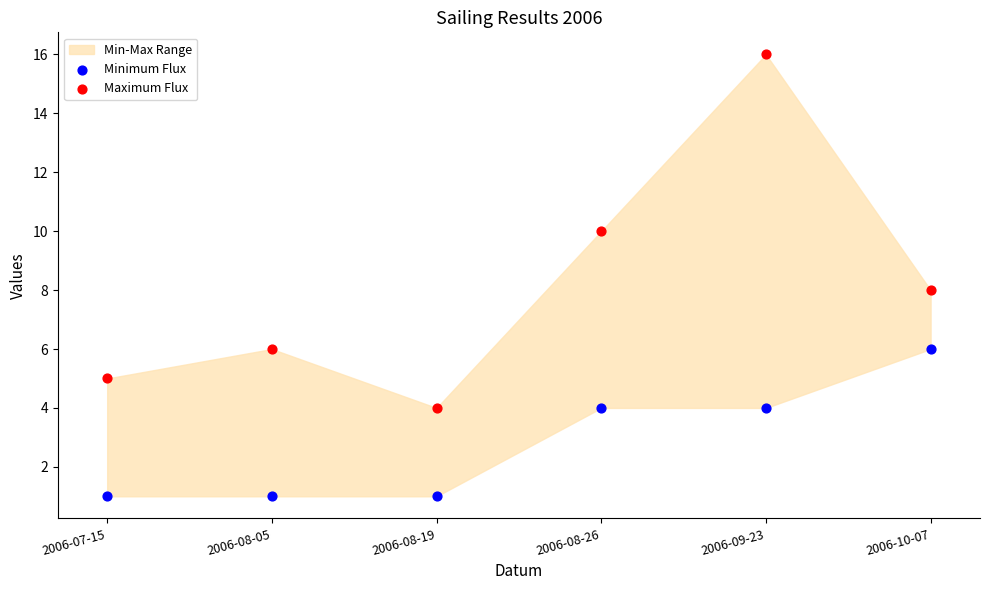

Across all data points, what is the range of Y values (max minus min)?

15